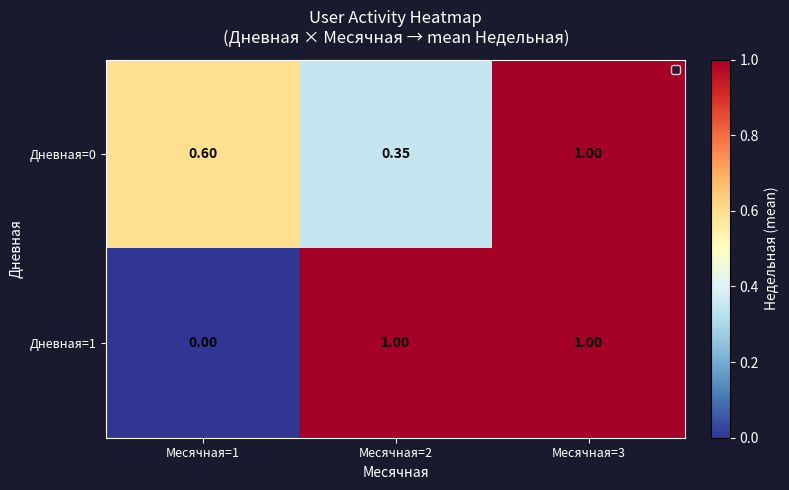

At how many categories does at least one series exceed 0?

3